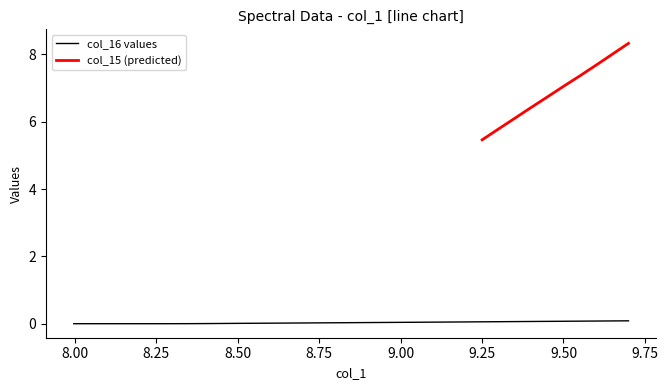

At which category is the sum across all series the highest?

34